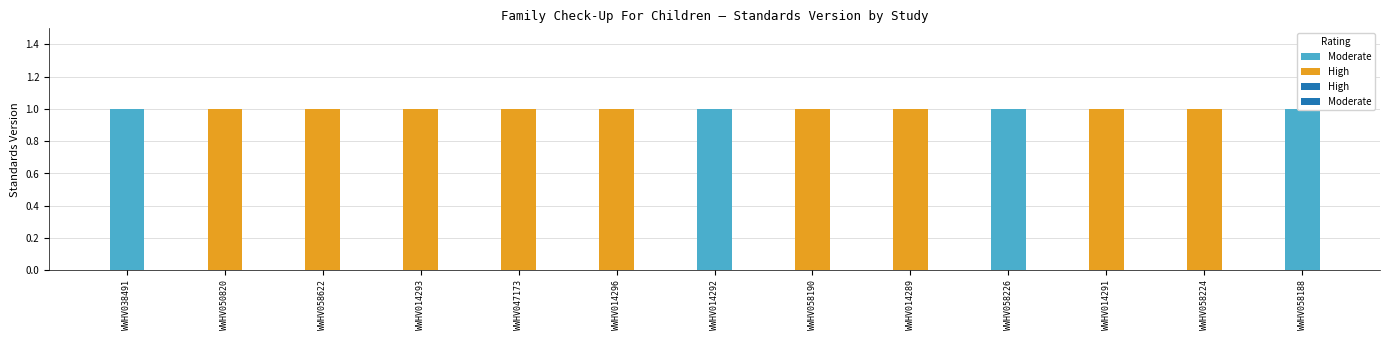

What is the sum of the Moderate values at WWHV058224 and WWHV038491?

1